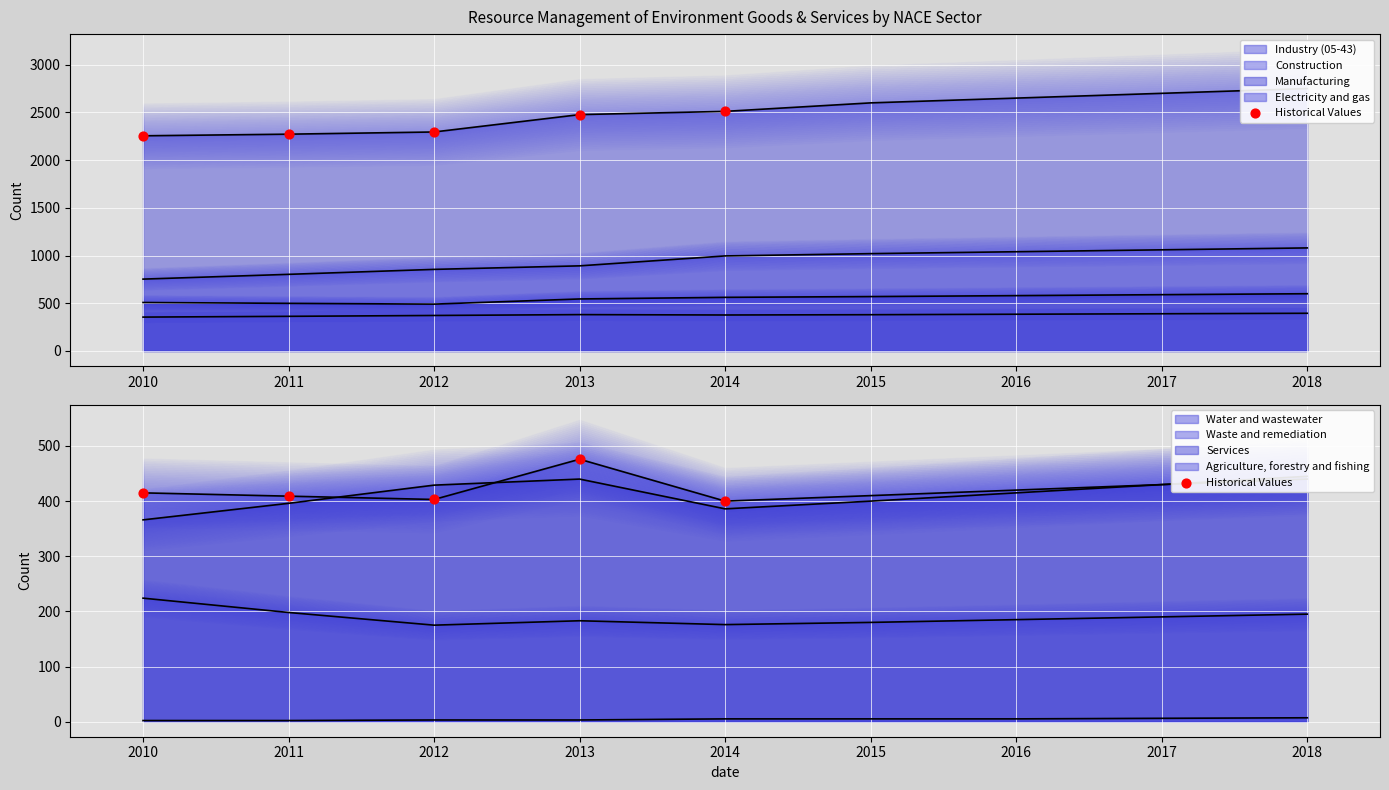

Approximately how many times larger is the value at 2014 compared to 2011?

1.0